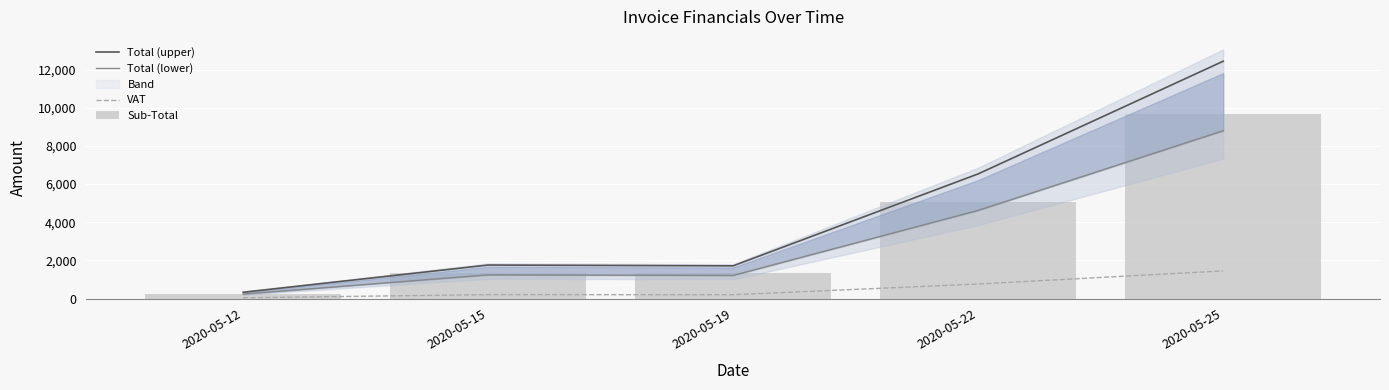

Reading left to right, transcribe all the data shown in this chart.

Total (upper): 2020-05-12=330.4	2020-05-15=1756.7	2020-05-19=1714.6	2020-05-22=6538.0	2020-05-25=12447.5
Total (lower): 2020-05-12=233.6	2020-05-15=1242.2	2020-05-19=1212.5	2020-05-22=4623.3	2020-05-25=8802.2
VAT: 2020-05-12=38.5	2020-05-15=204.6	2020-05-19=199.7	2020-05-22=761.4	2020-05-25=1449.6
Sub-Total: 2020-05-12=256.5	2020-05-15=1363.9	2020-05-19=1331.2	2020-05-22=5076.0	2020-05-25=9664.2